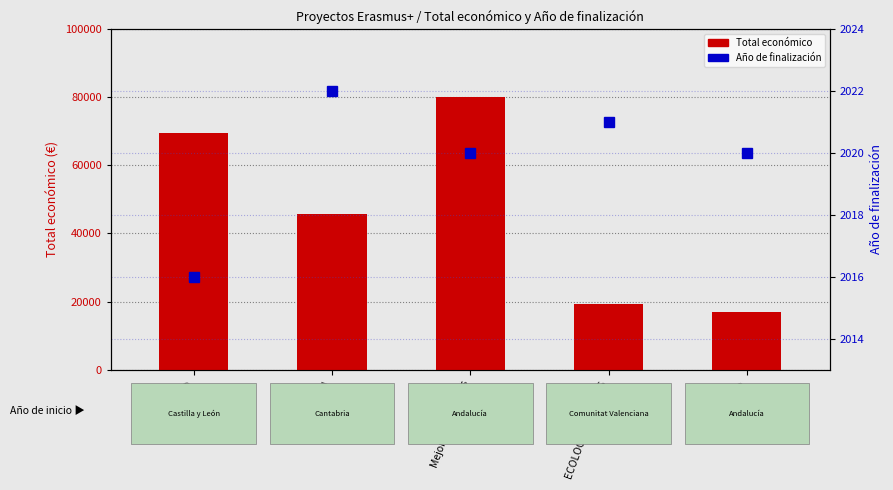

Reading right to left, list all the values displayed in this chart.

Total económico: Agrofuturo=17011	ECOLOCALYJÓVENES=19180	Mejora habilidades=80062	AGROGEN=45592	ENOLÓGICO=69600
Año de finalización: Agrofuturo=2020	ECOLOCALYJÓVENES=2021	Mejora habilidades=2020	AGROGEN=2022	ENOLÓGICO=2016